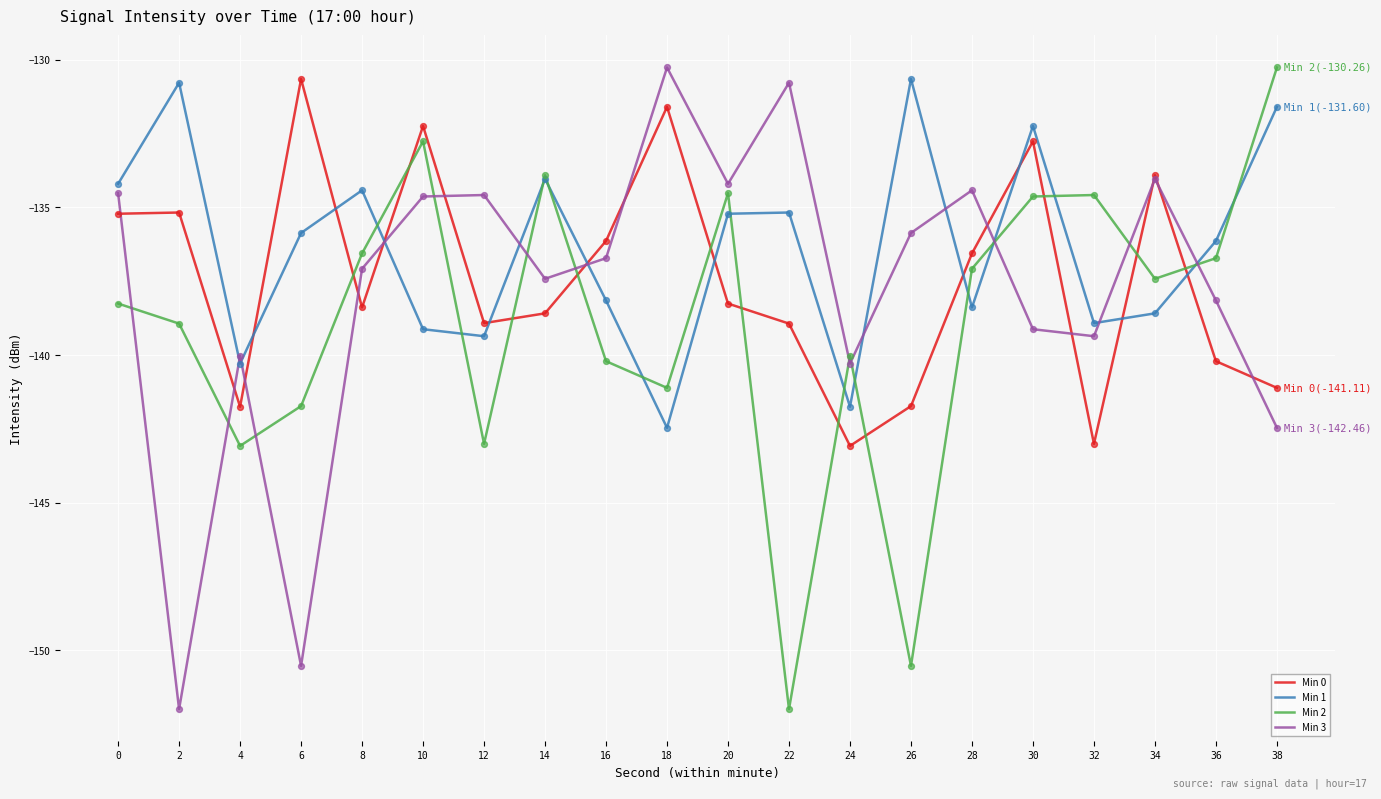

What are all the series names shown in the legend?

Min 0, Min 1, Min 2, Min 3